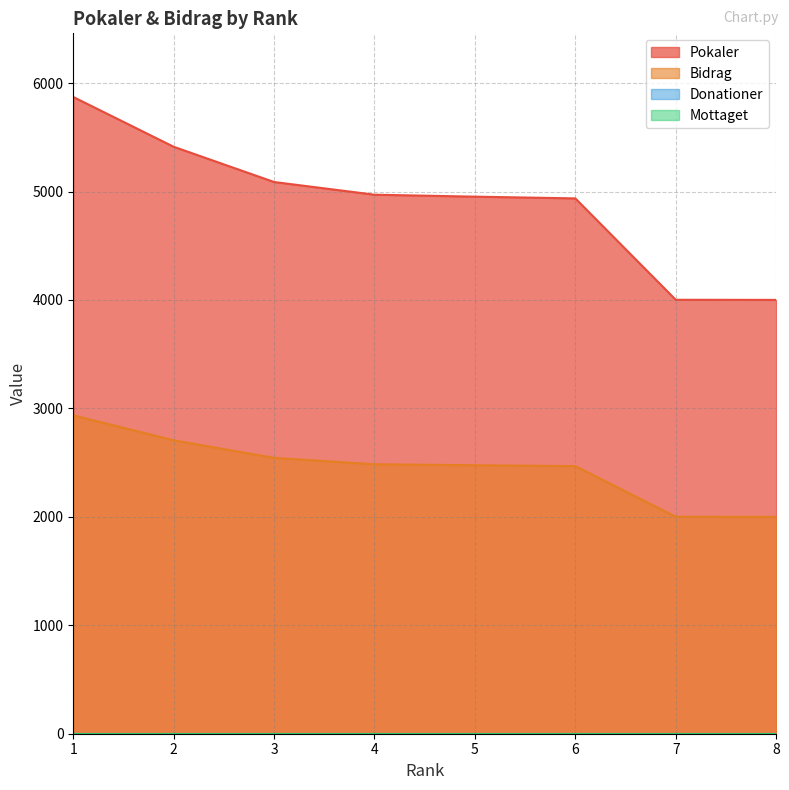

What is the minimum value for Bidrag?

2000